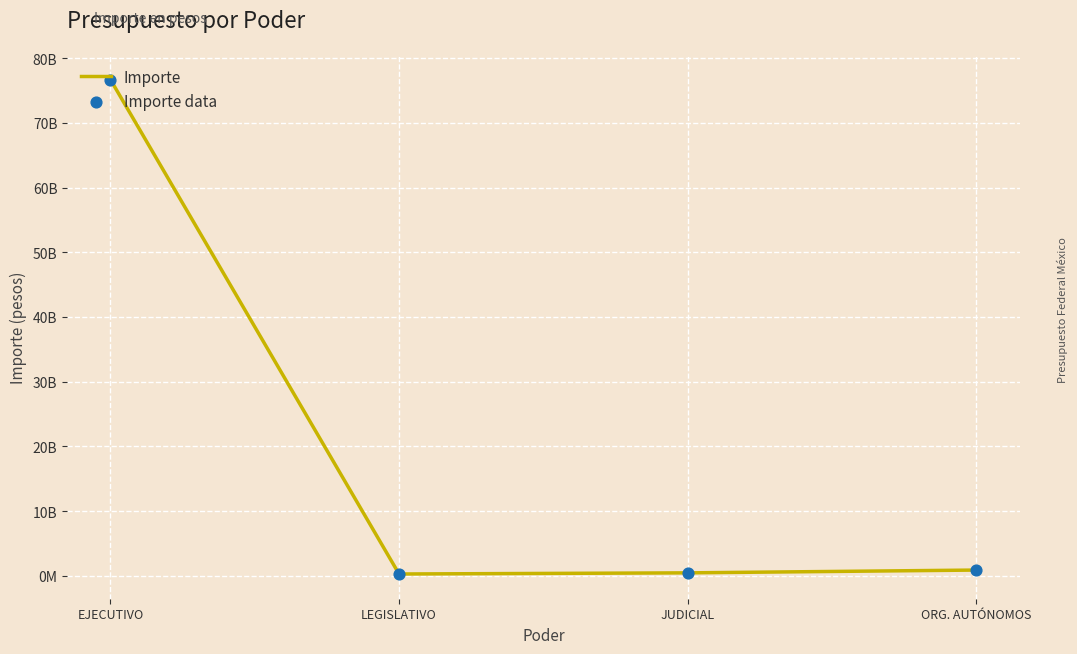

Is this an area chart (filled region under the line)?

No